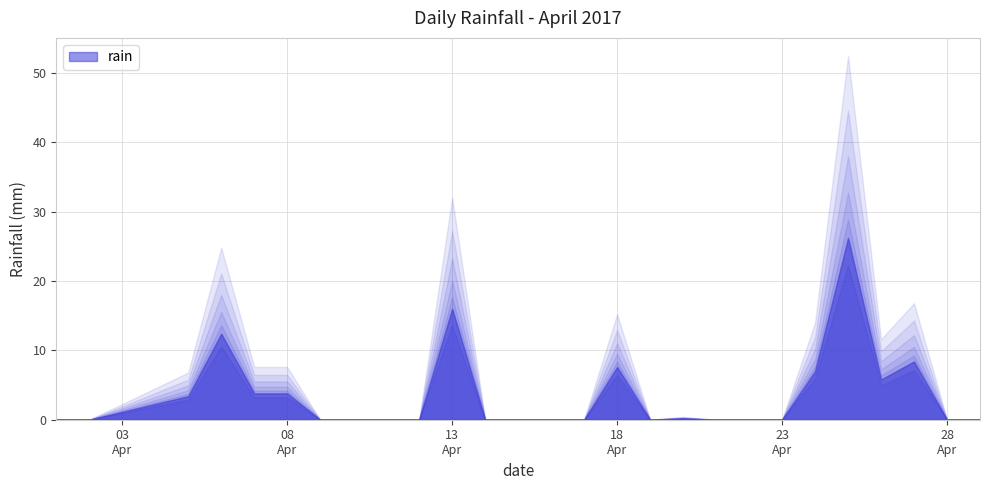

What is the difference between the maximum and minimum values?

26.2